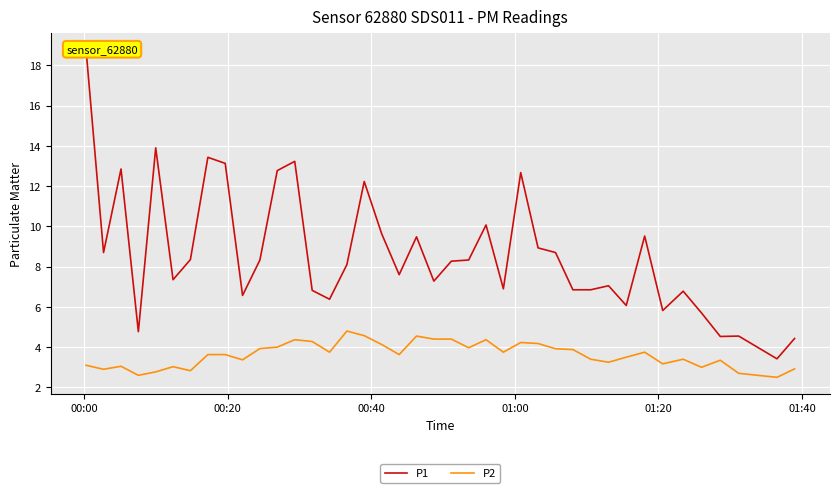

List the series in order of their overall mean, lowest first.

P2, P1